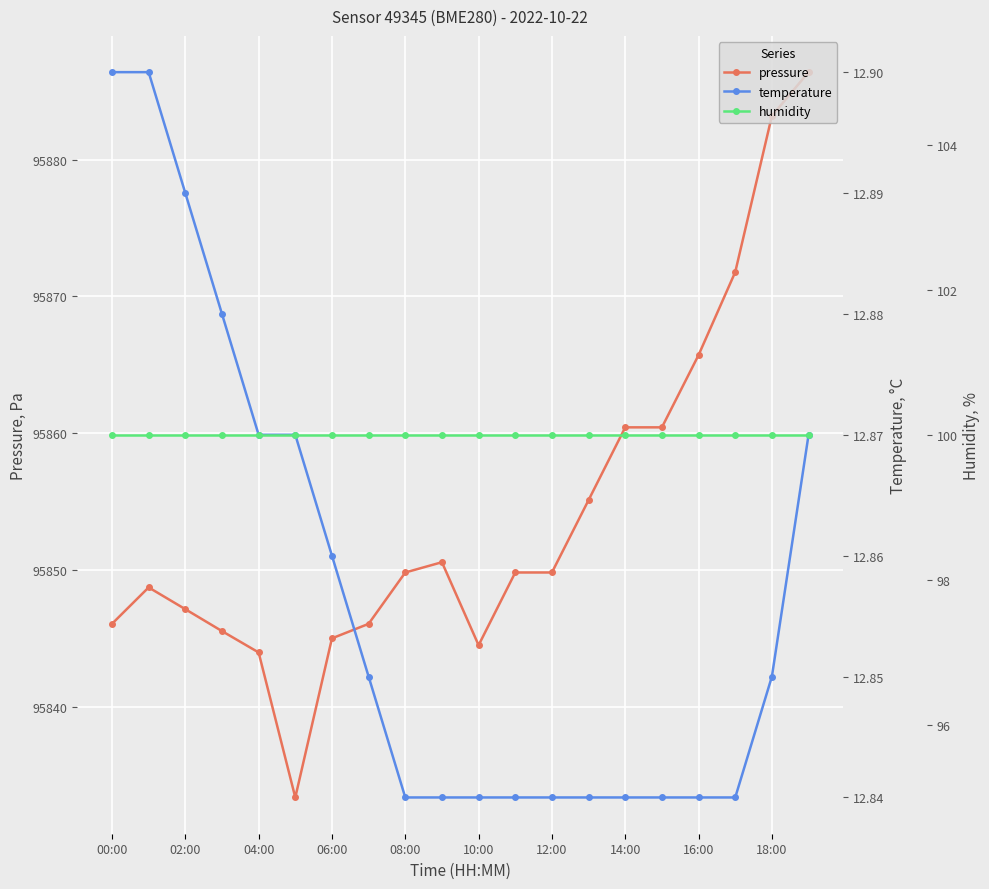

The value of pressure at 10:00 is 172132.8. True or false?

False